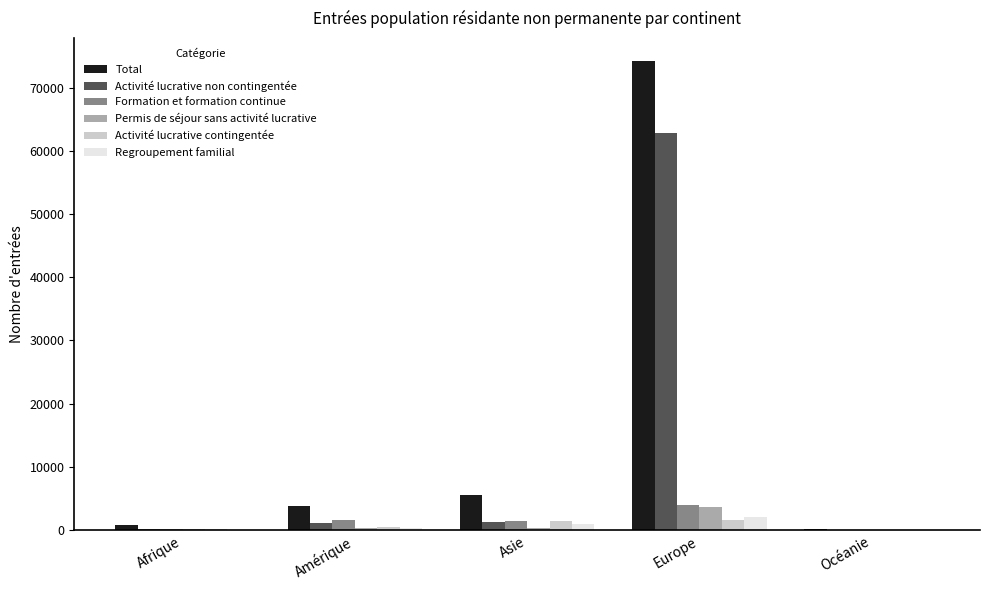

At which label is Total closest to 37129?

Asie